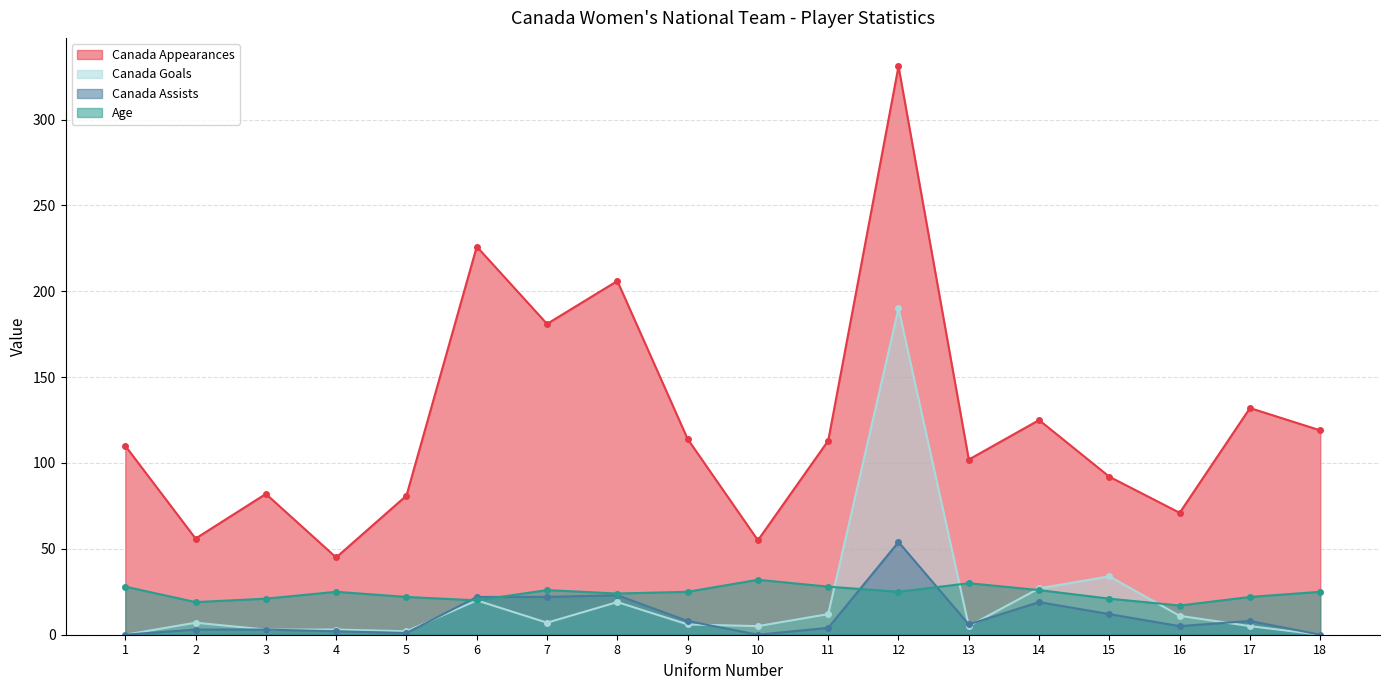

Does the chart have visible grid lines?

Yes